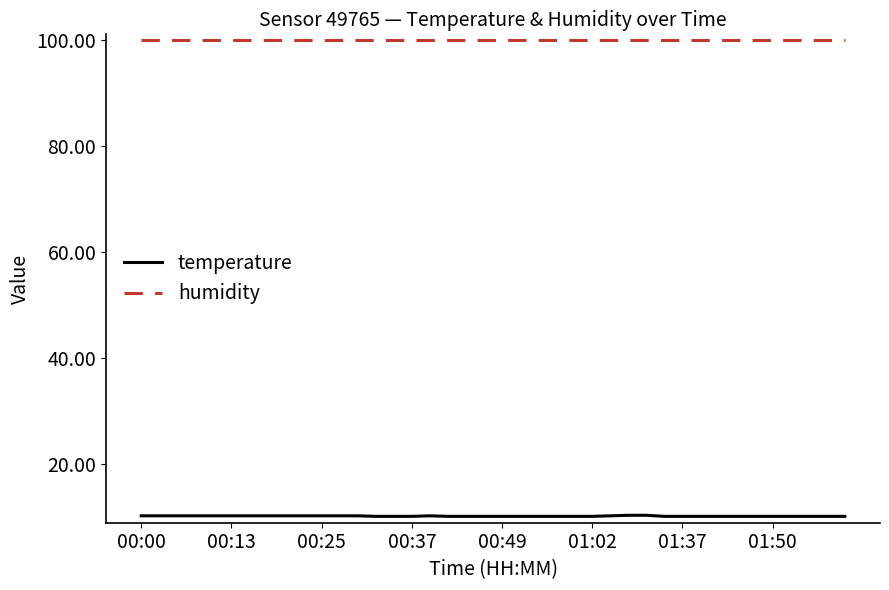

List the series in order of their peak value, highest first.

humidity, temperature